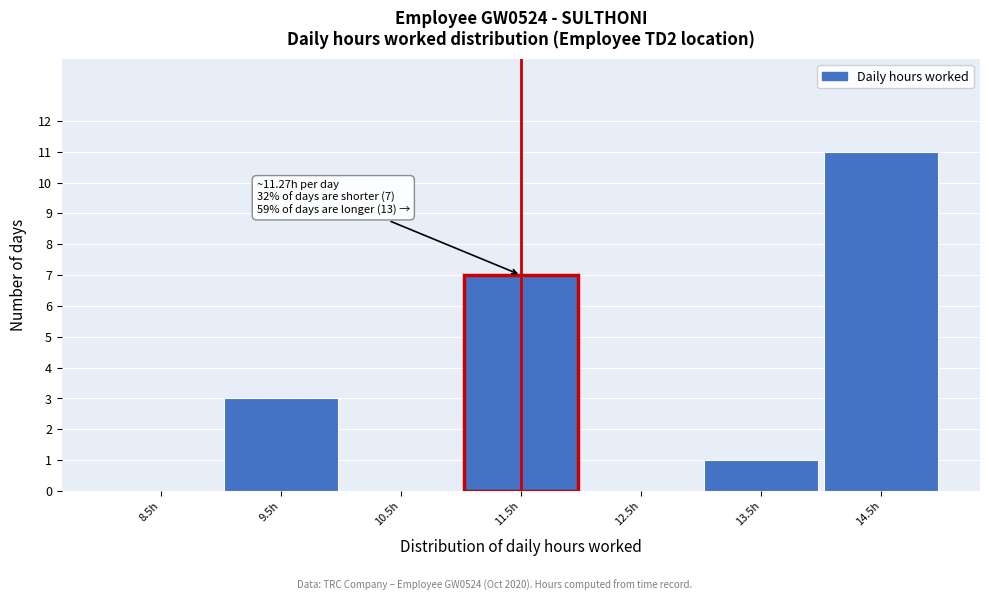

Which range on the x-axis has the tallest bar?

14 to 15